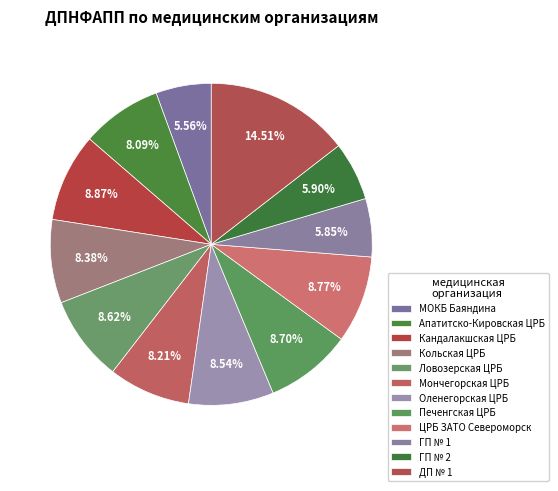

How many slices are in this pie chart?

12